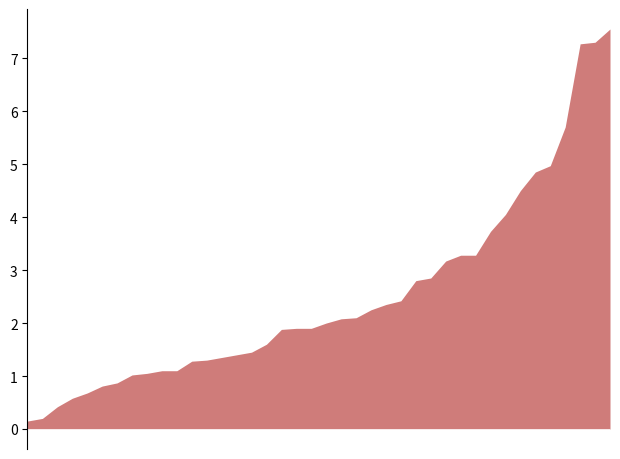

At which category does the chart reach its peak across all series?

02:40